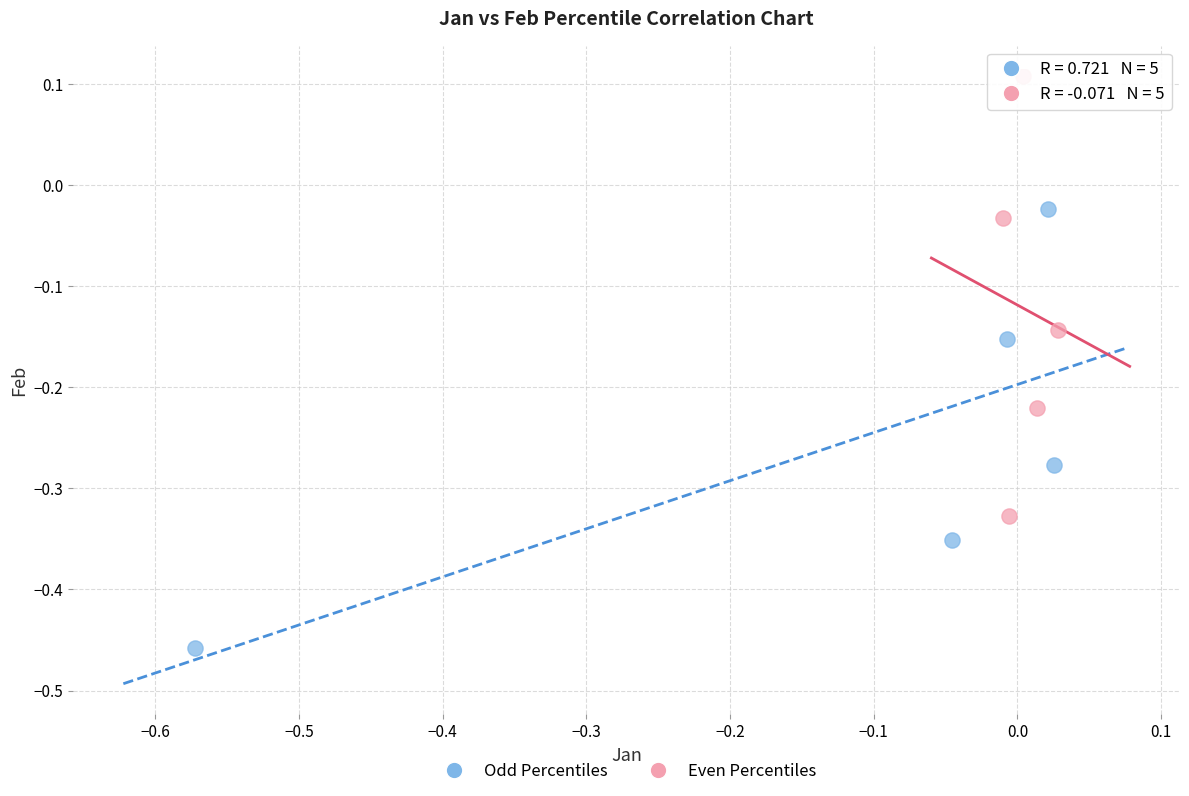

What are all the series names shown in the legend?

Odd Percentiles, Even Percentiles